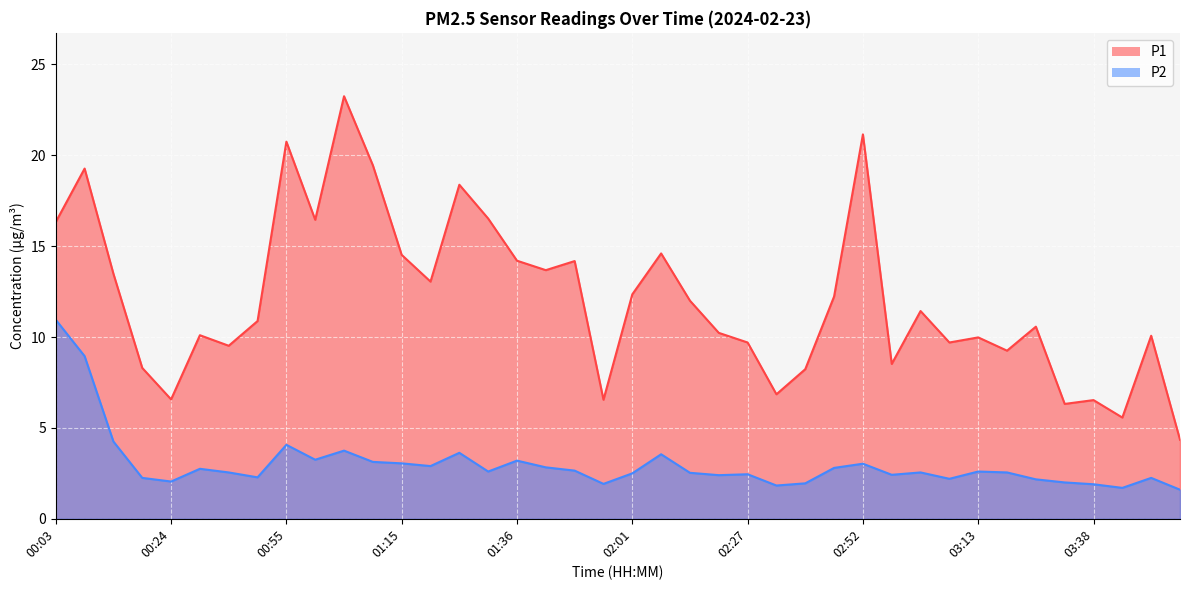

In P2, how many points are higher than both neighbors (excluding endpoints)?

11